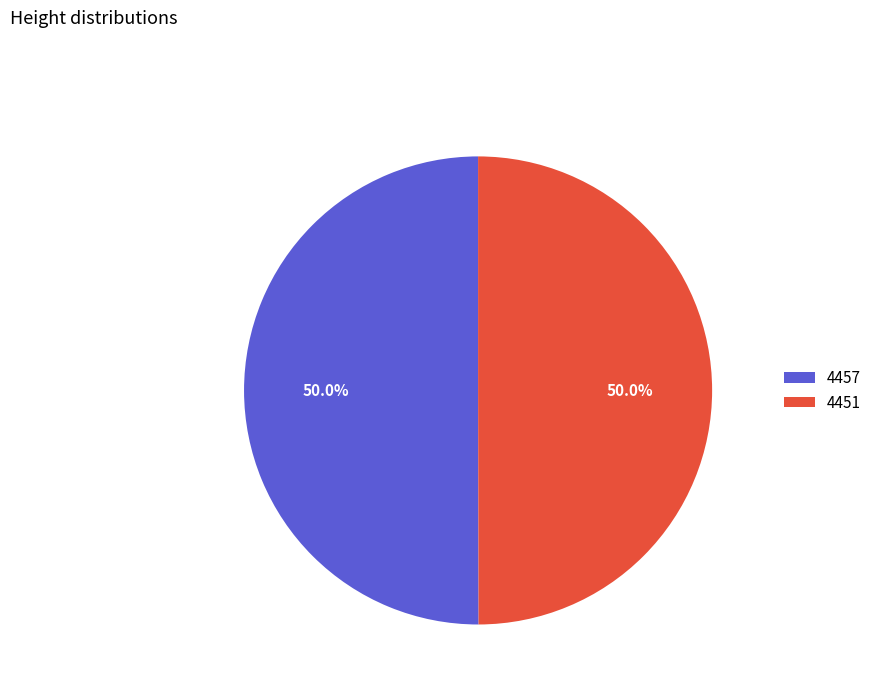

The 4451 slice represents 37% of the pie. True or false?

False